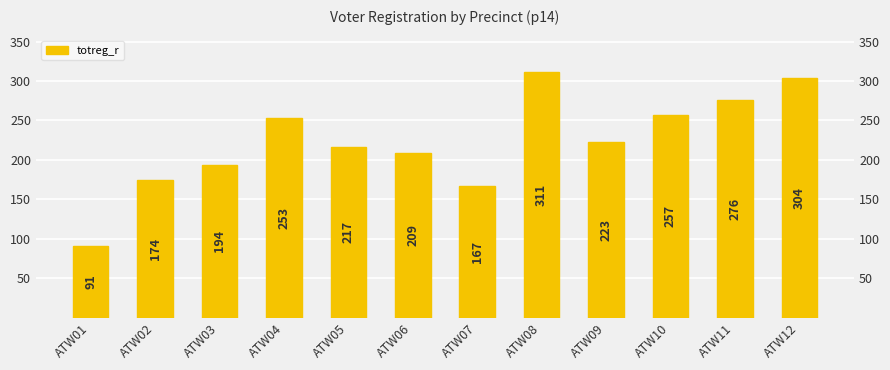

Between ATW05 and ATW08, which is larger?

ATW08